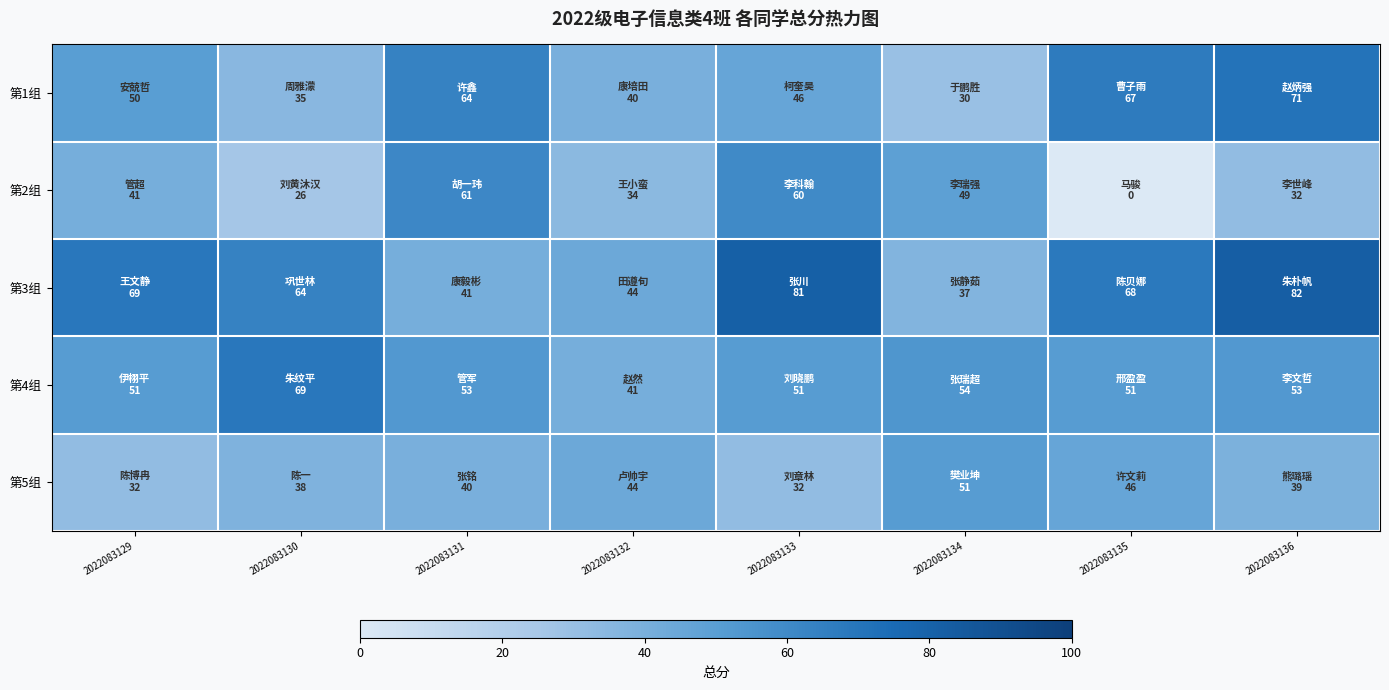

Between 2022083129 and 2022083134, which series saw the biggest shift?

第3组